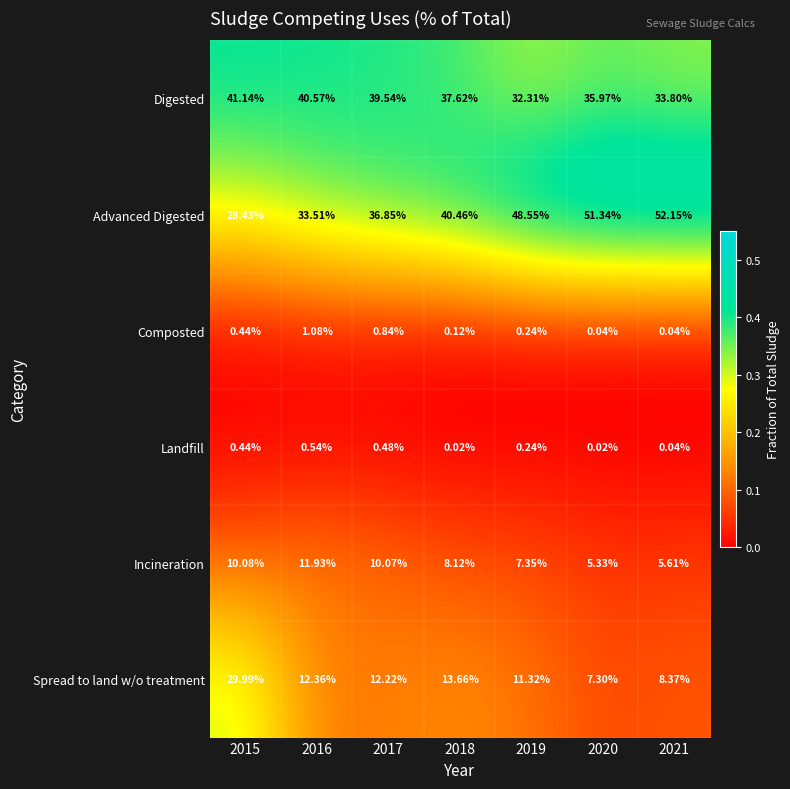

Between 2017 and 2019, which series saw the biggest shift?

Advanced Digested